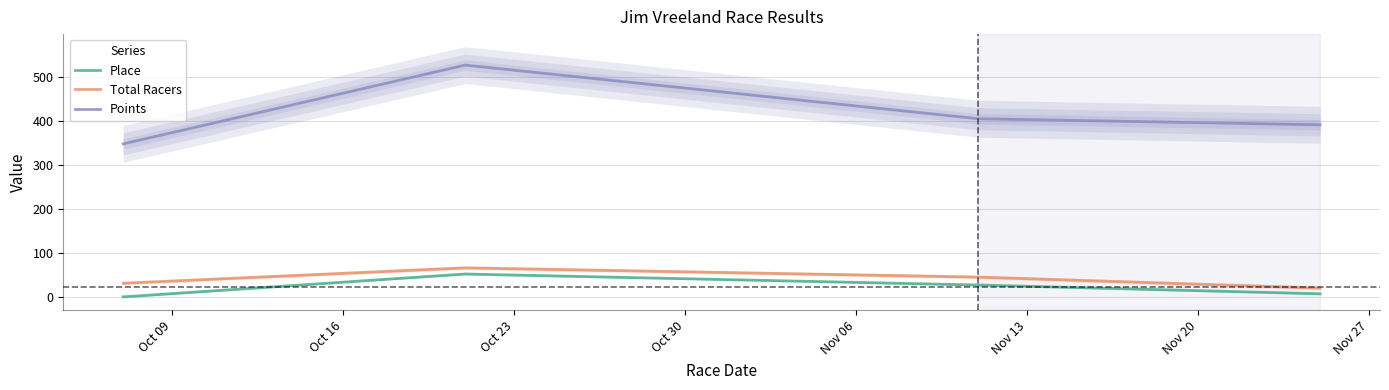

True or false: Place and Total Racers intersect in this chart.

False